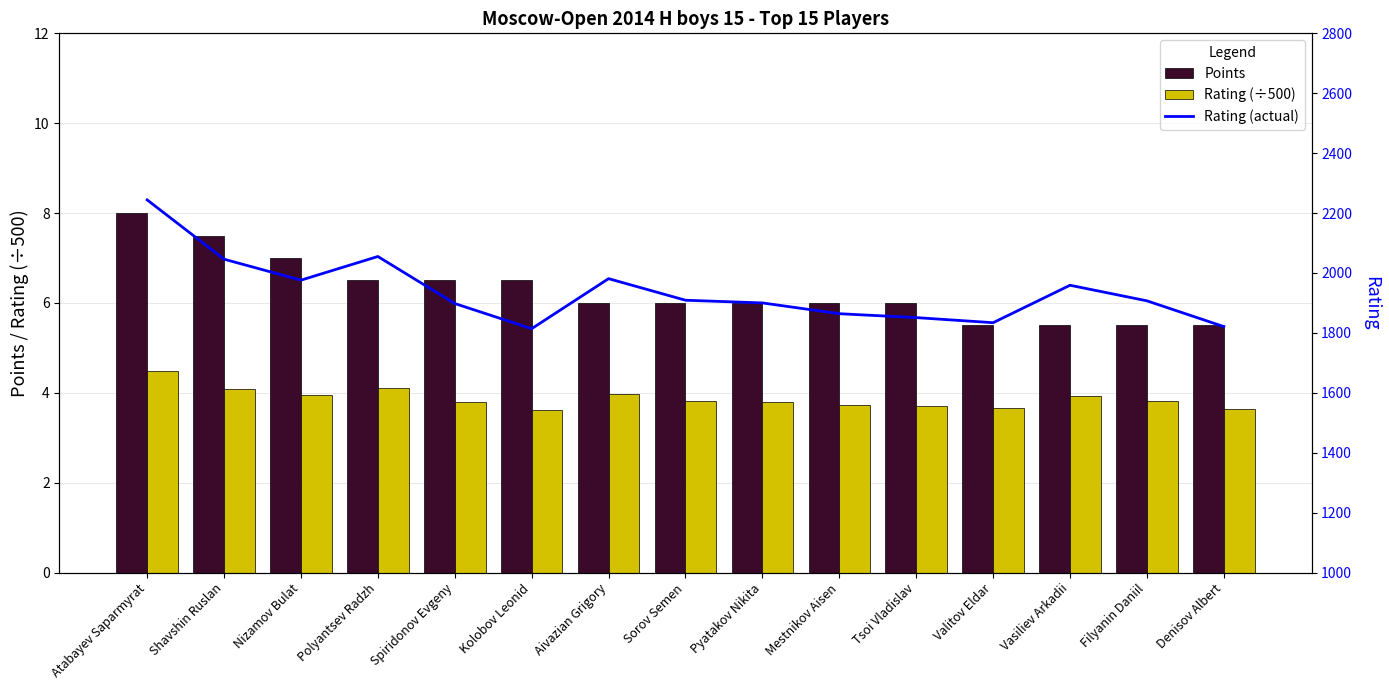

Between Pyatakov Nikita and Denisov Albert, which is larger?

Pyatakov Nikita